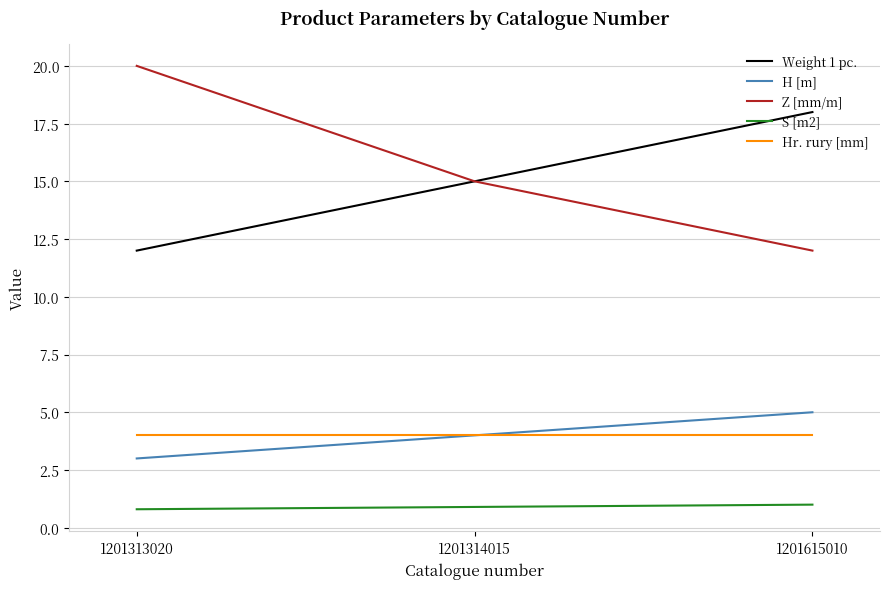

Rank the series at 1201313020 from lowest to highest value.

S [m2], H [m], Hr. rury [mm], Weight 1 pc., Z [mm/m]